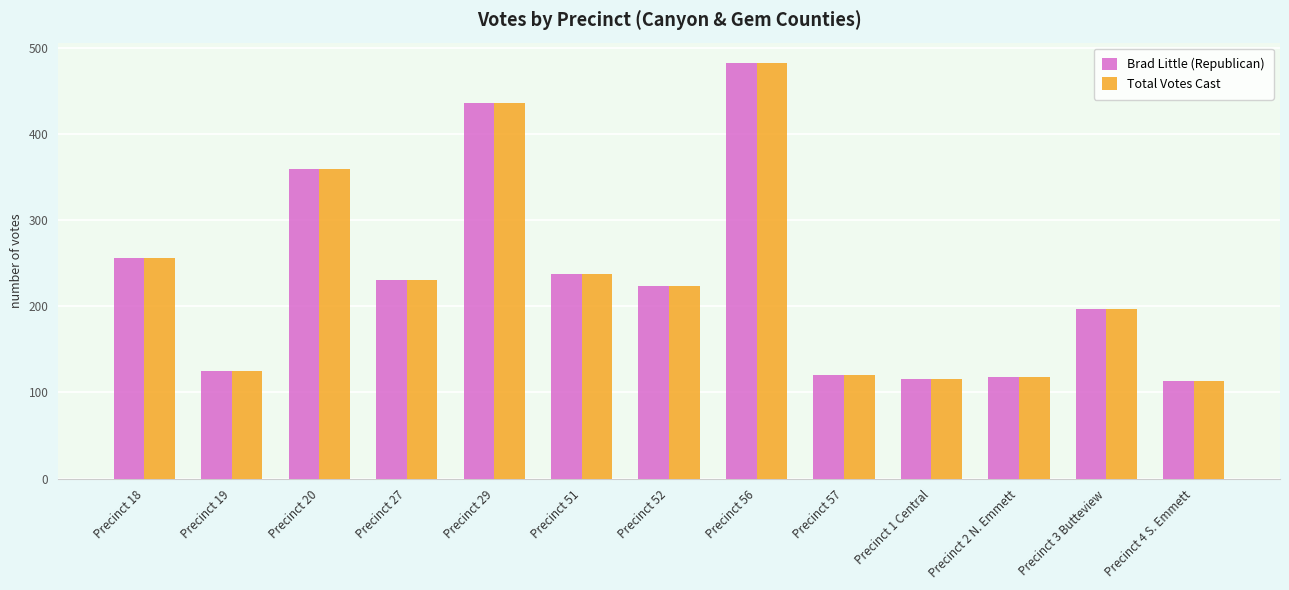

What position from the right is Precinct 2 N. Emmett?

3